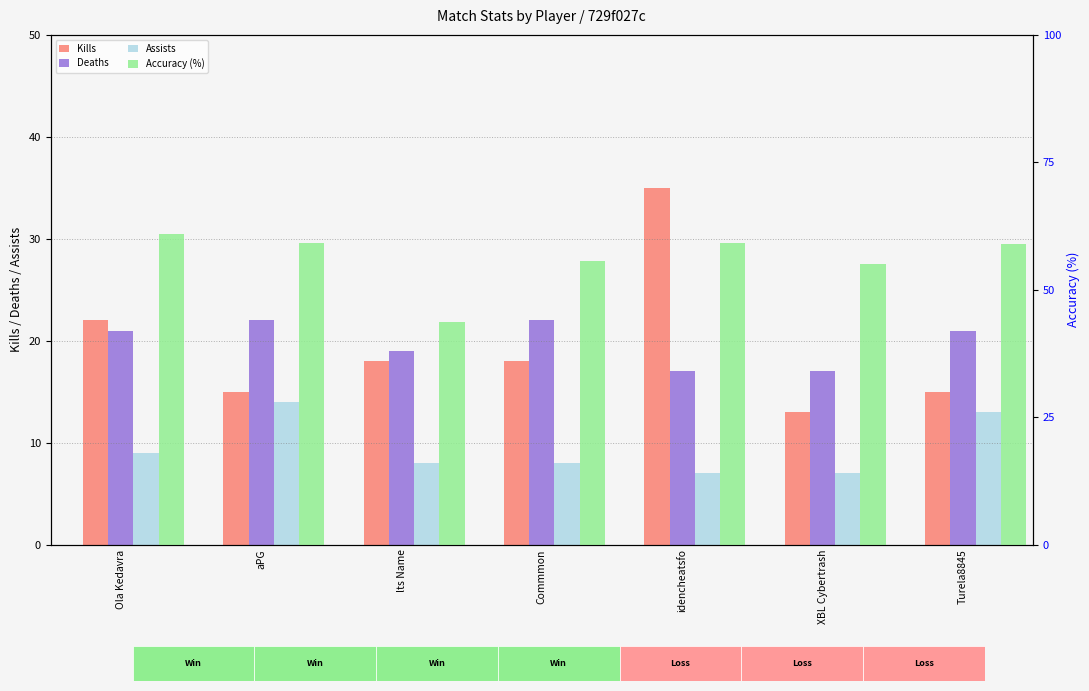

What are all the series names shown in the legend?

Kills, Deaths, Assists, Accuracy